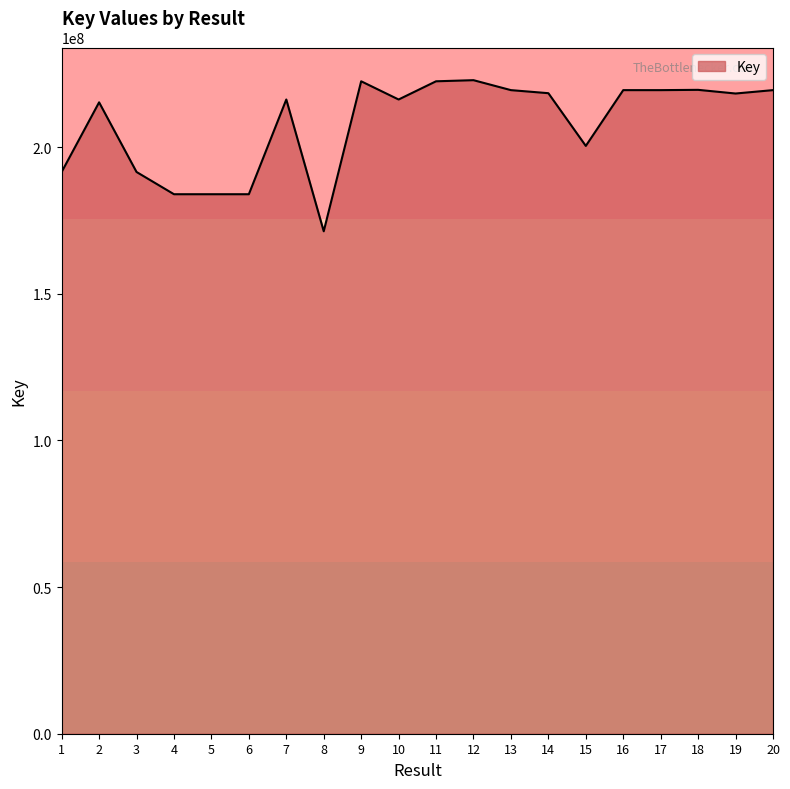

How many values are below 218245576?

10